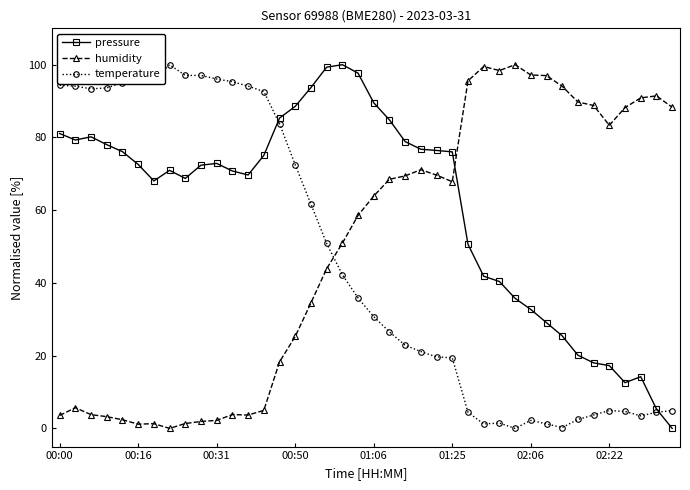

What is the value of the humidity point at the 27th from the left?

95.6